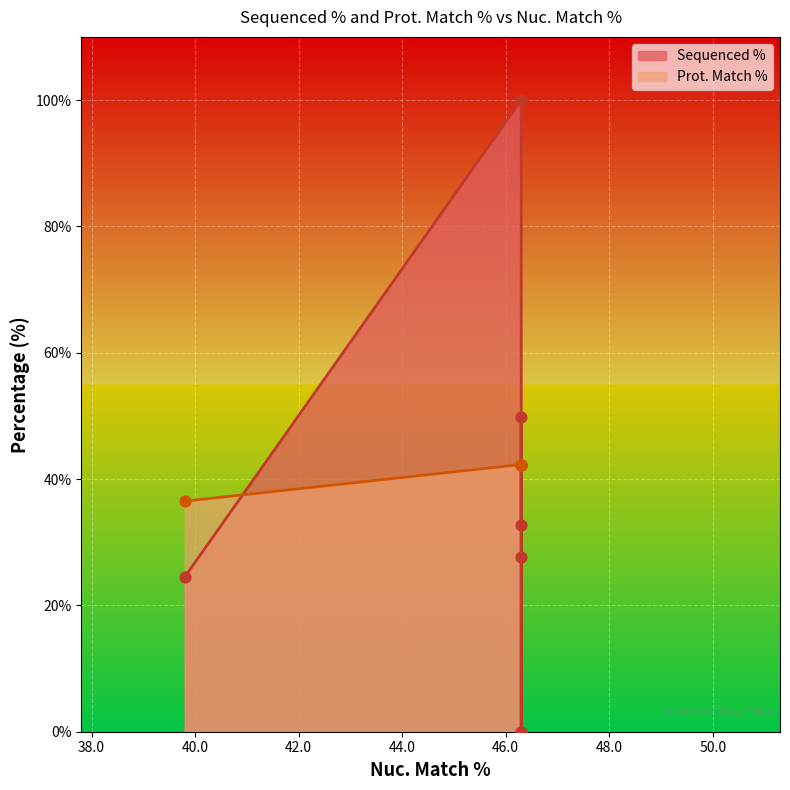

What are all the series names shown in the legend?

Sequenced %, Prot. Match %